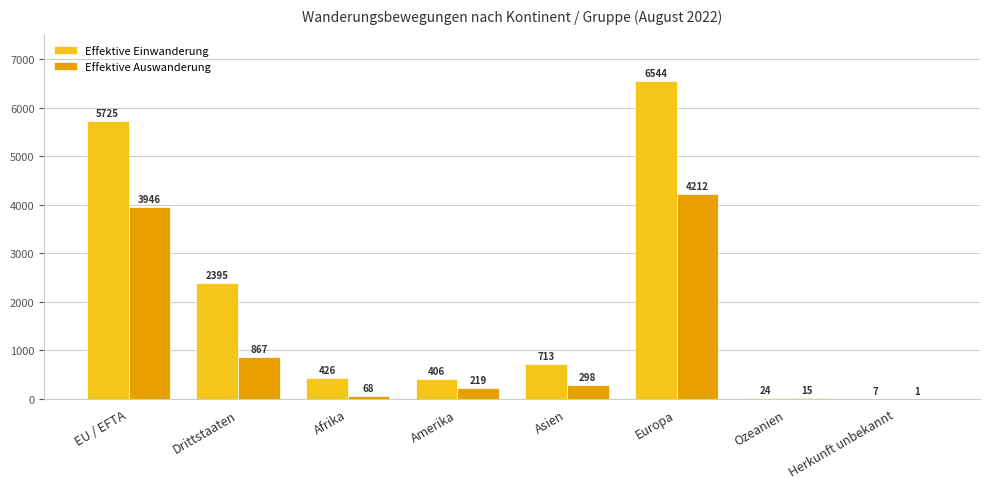

The value of Effektive Einwanderung at Amerika is 720. True or false?

False